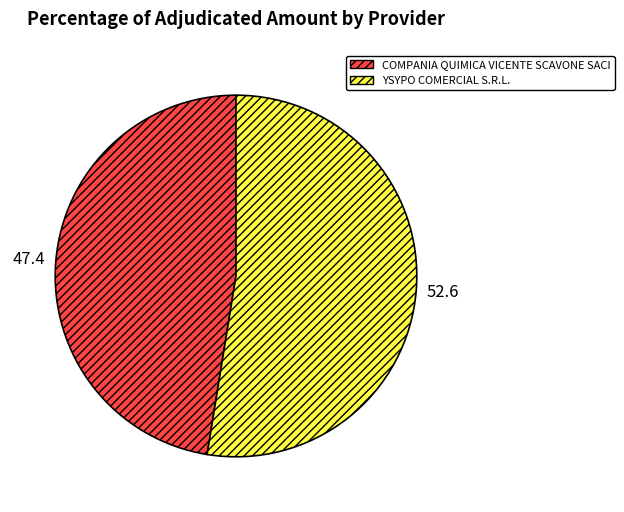

Rank the categories by value from lowest to highest.

COMPANIA QUIMICA VICENTE SCAVONE SACI, YSYPO COMERCIAL S.R.L.